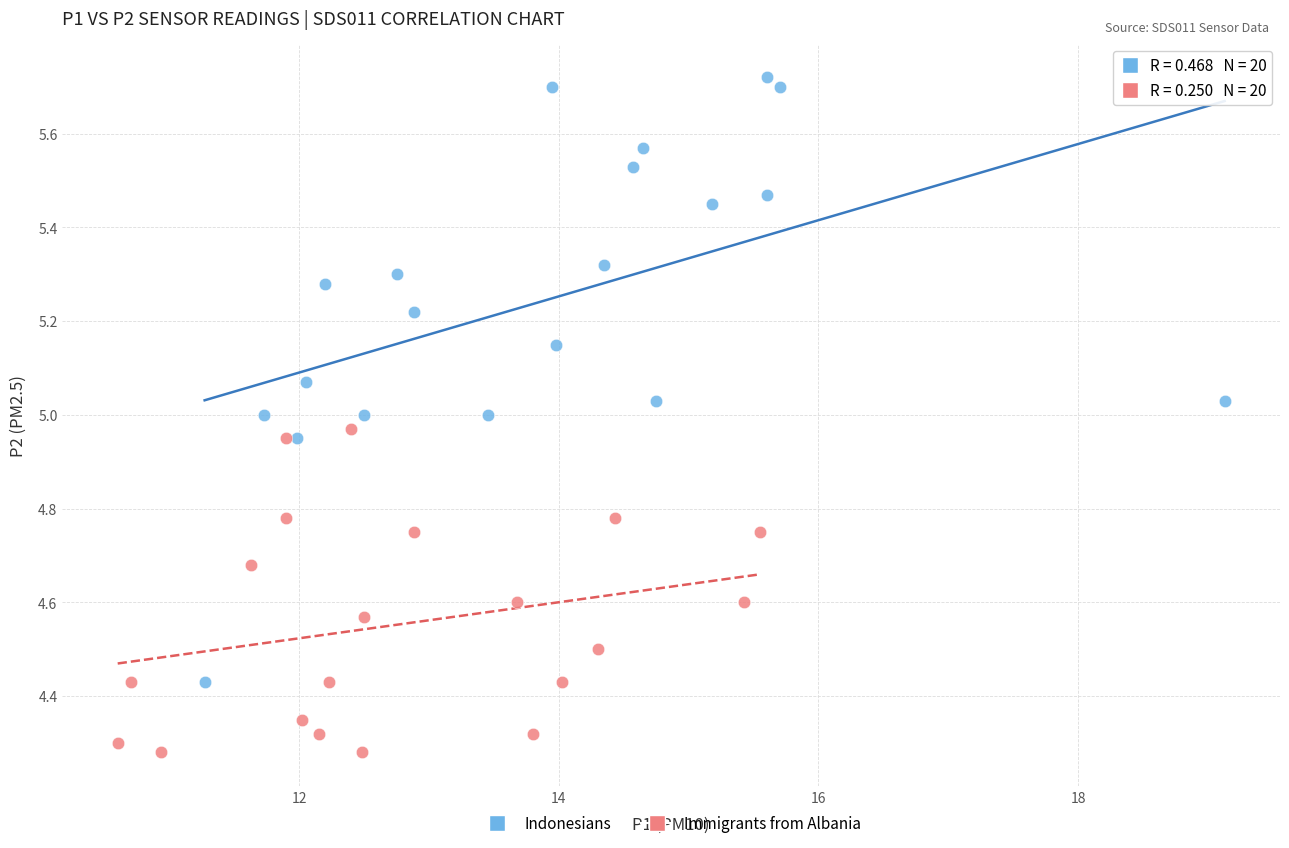

Which series reaches the maximum Y coordinate?

Indonesians